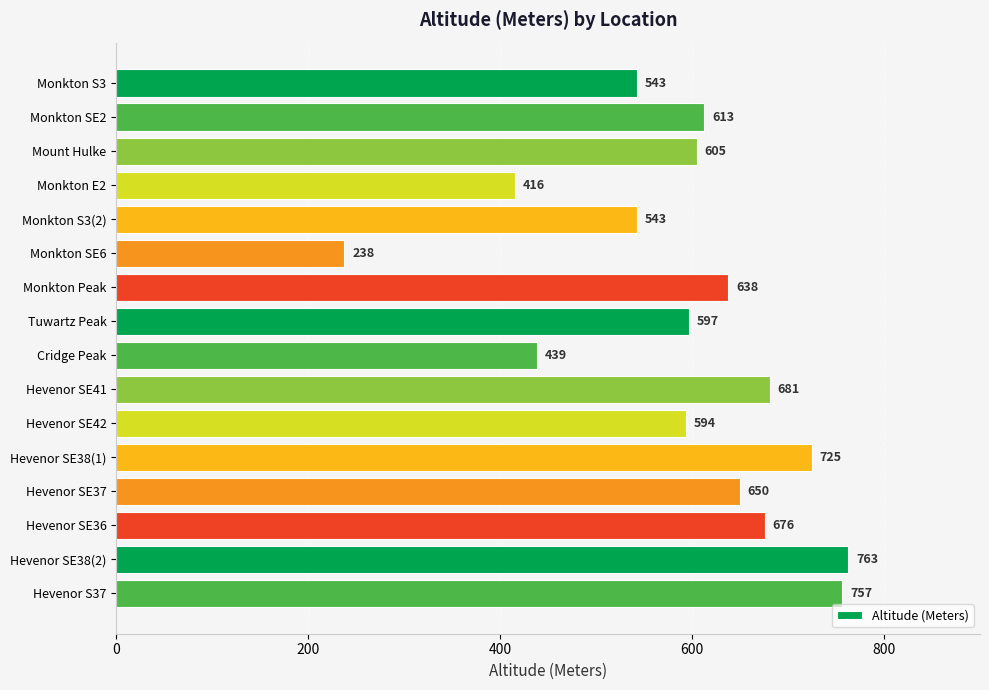

What is the greatest value displayed?

763